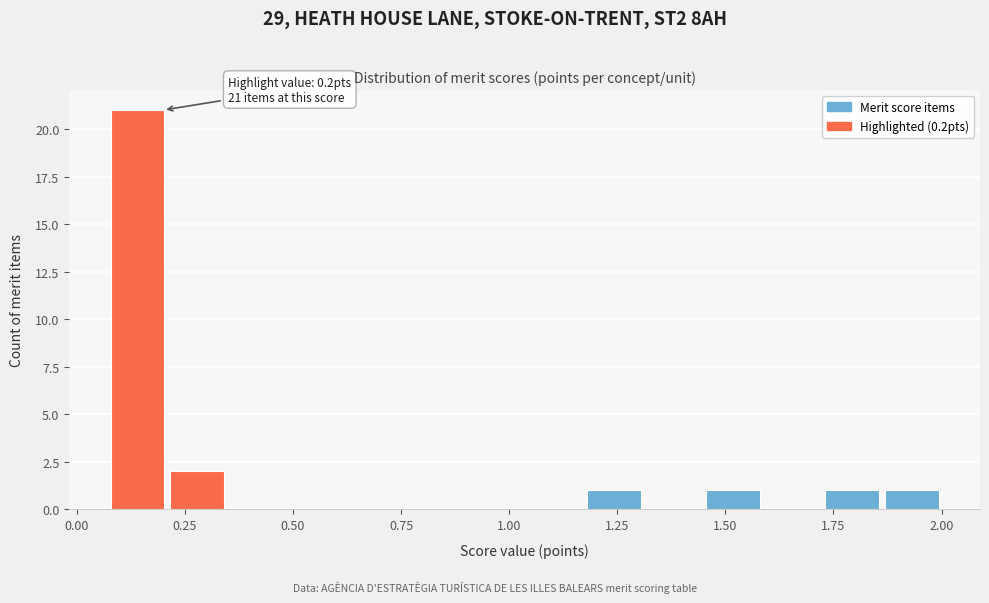

Around what value on the x-axis is the tallest bar? Give the approximate position of its centre, as read against the axis.

0.15